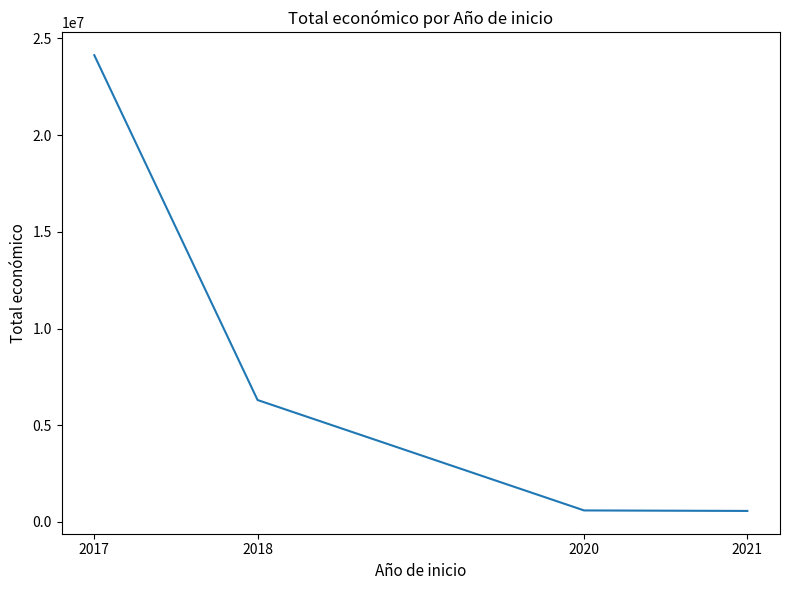

How many values are below 6301181?

2